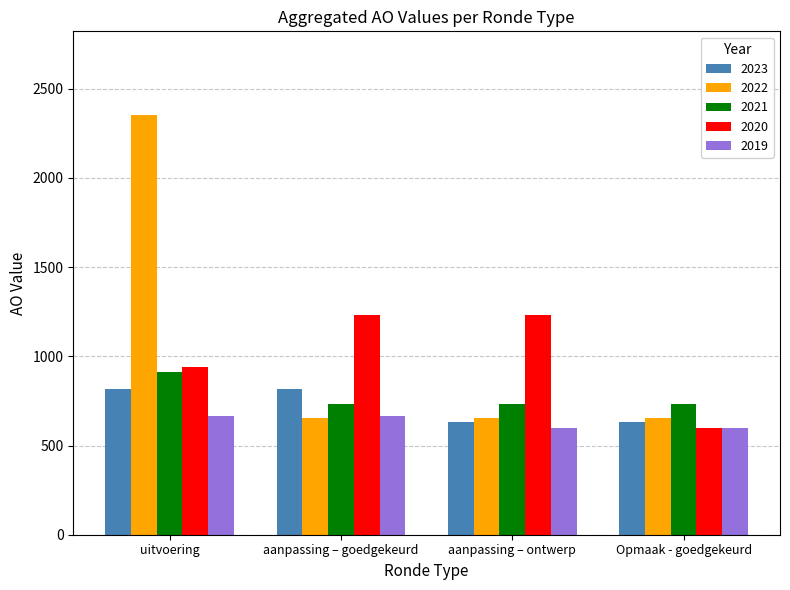

List the series in order of their peak value, lowest first.

2019, 2023, 2021, 2020, 2022